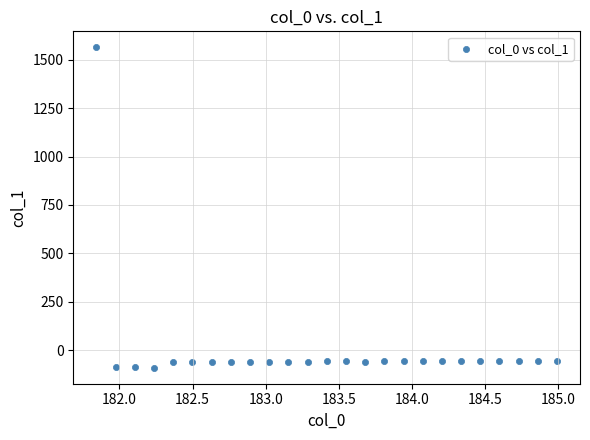

What is the range of Y values (max minus min)?

1653.7